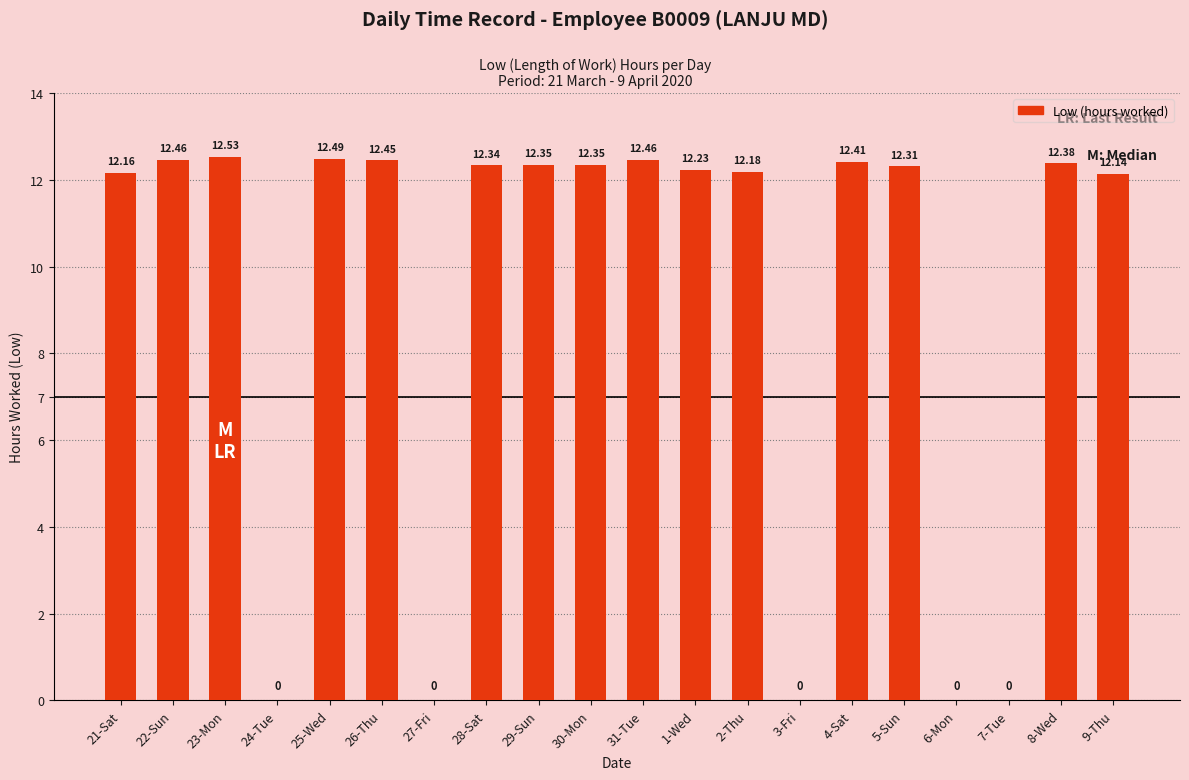

How many series are shown in this chart?

1